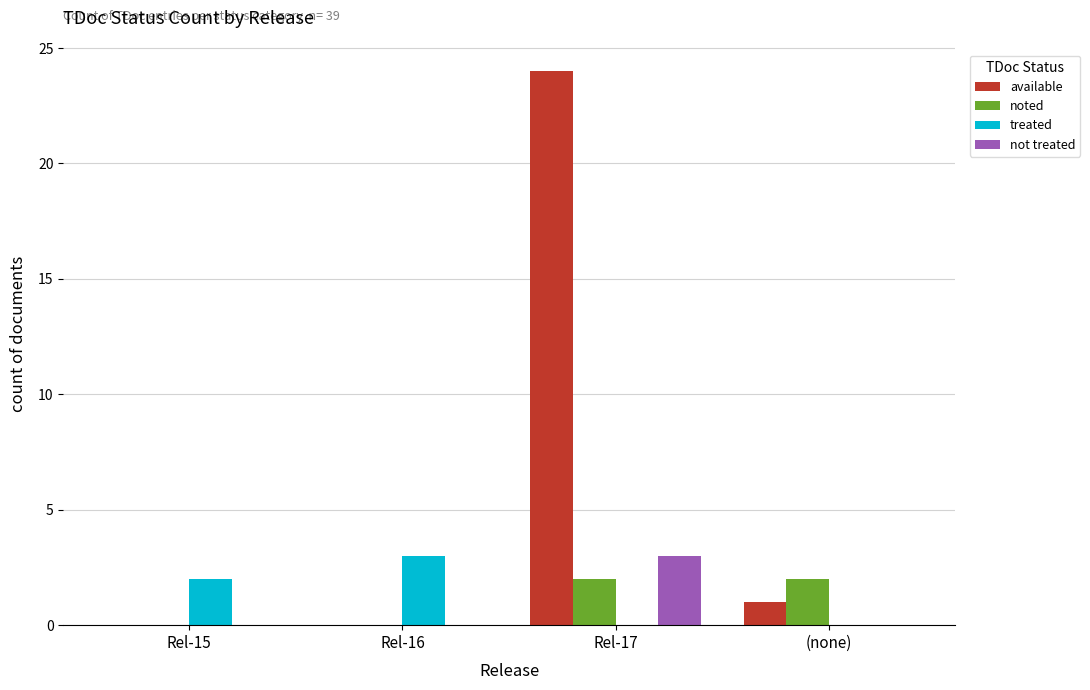

Which series has the largest total across all categories?

available